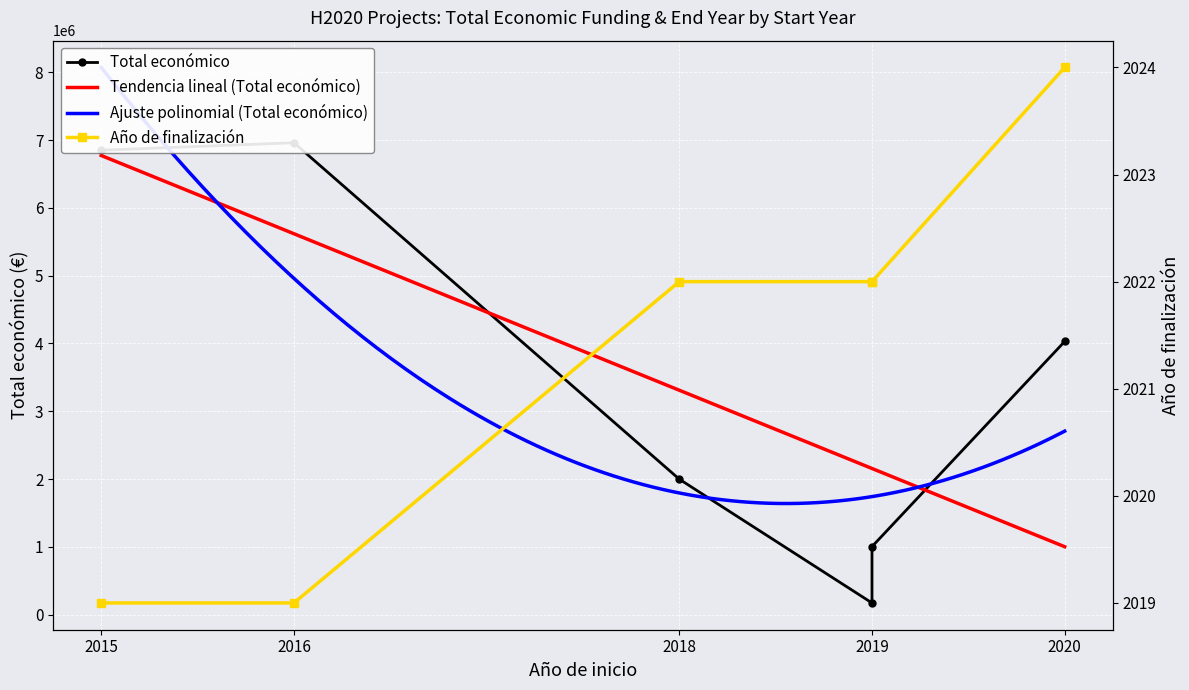

True or false: Año de finalización and Total económico cross at least once.

False